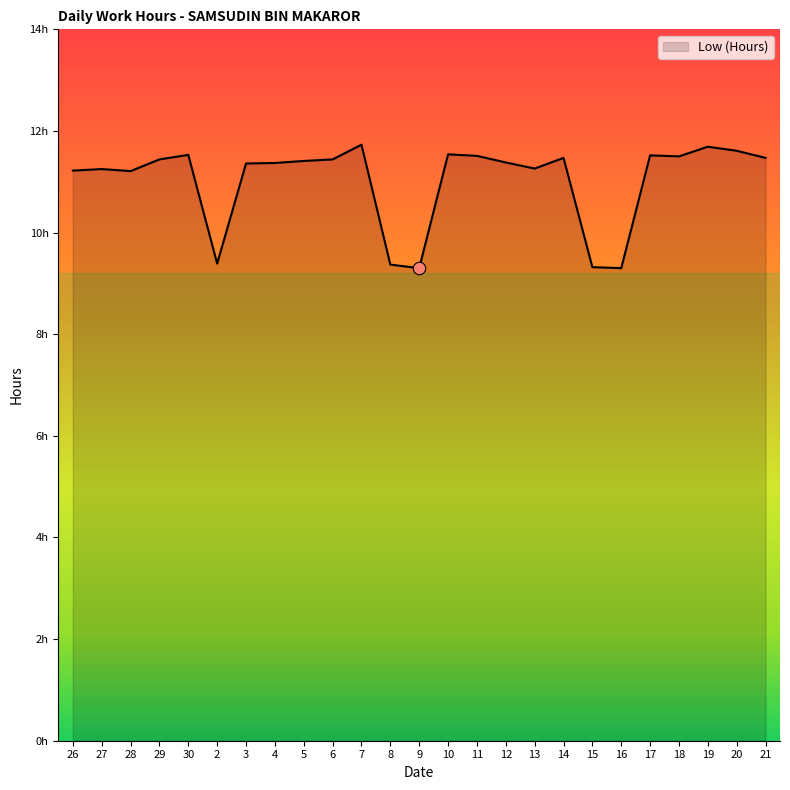

What is the ratio of the value at 10 to the value at 2?

1.2